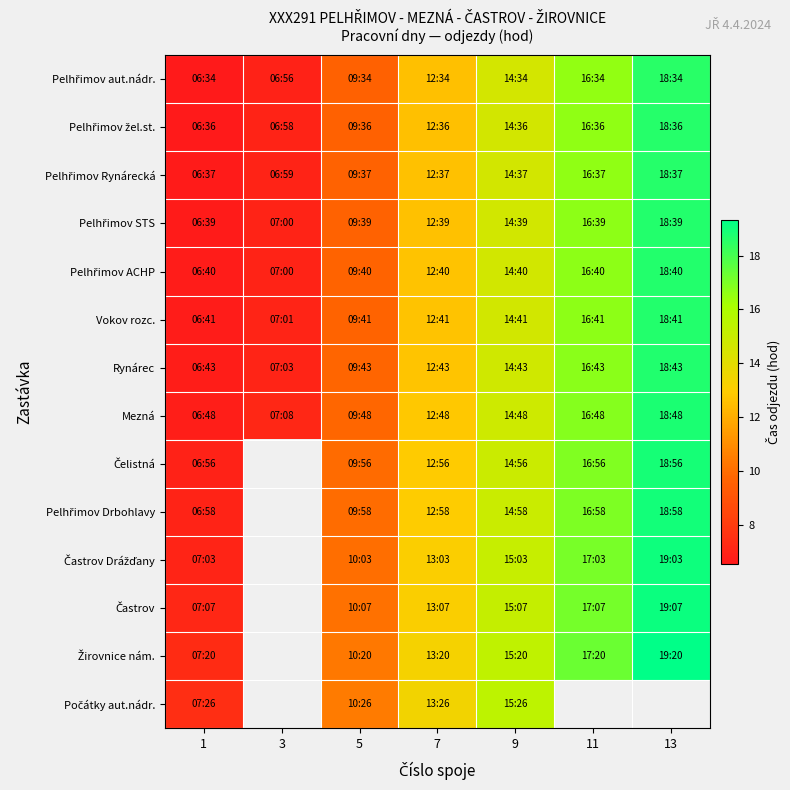

The value of Pelhřimov STS at 7 is 8.5. True or false?

False